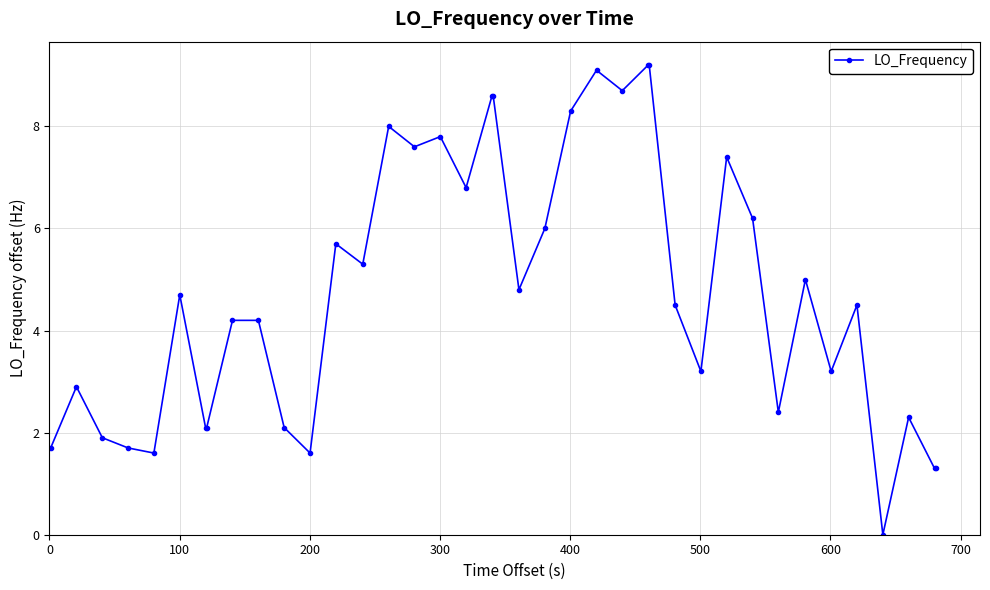

What is the average value?

4.7